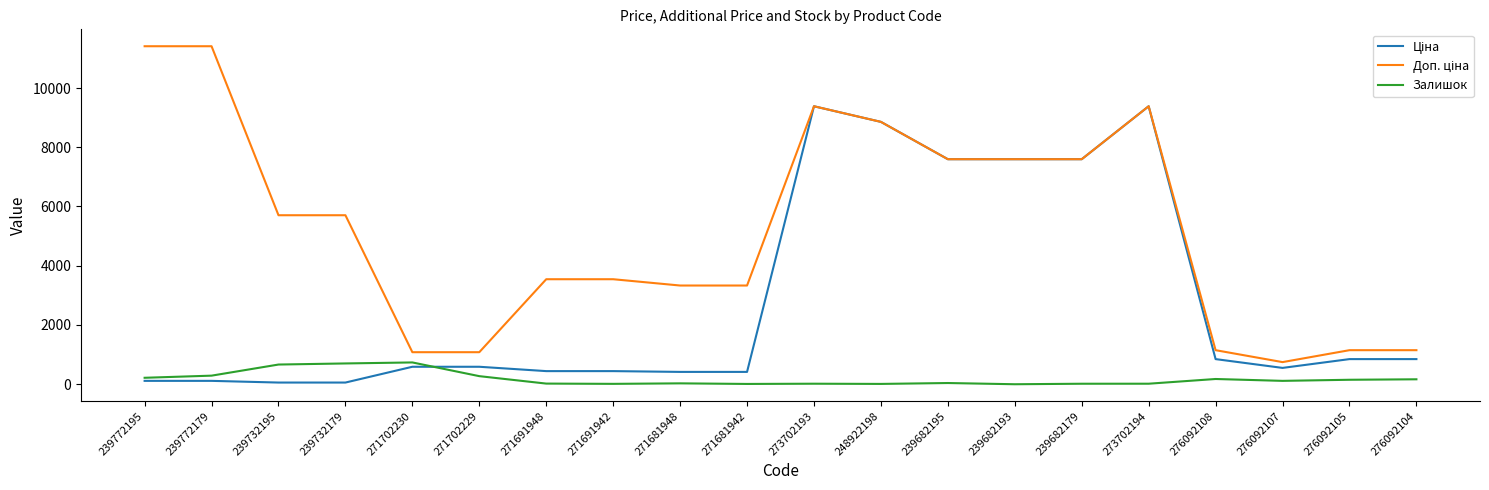

True or false: Залишок has a value of 11.0 at 248922198.

True